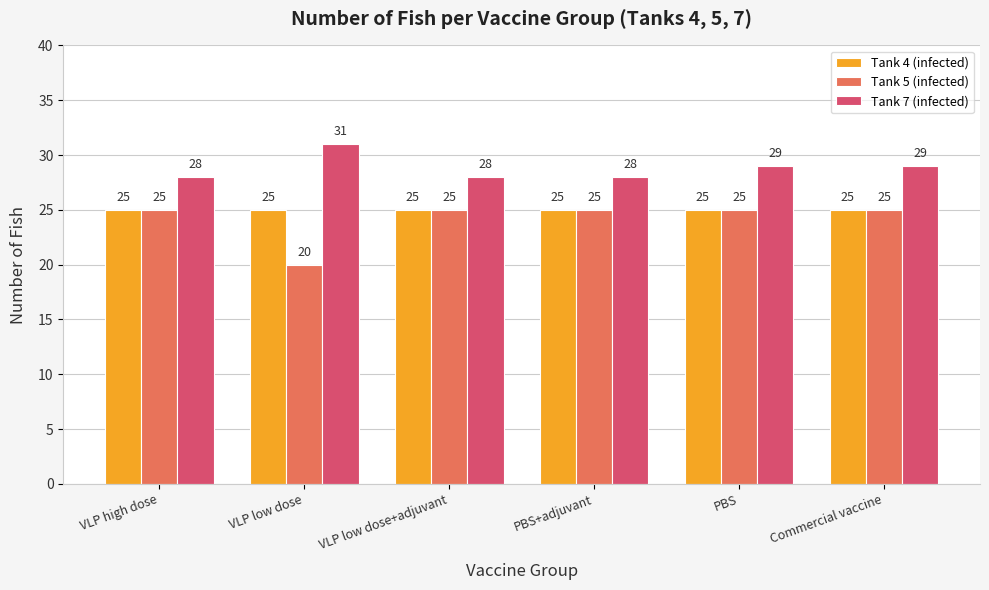

Which category has the highest value across all series?

VLP low dose